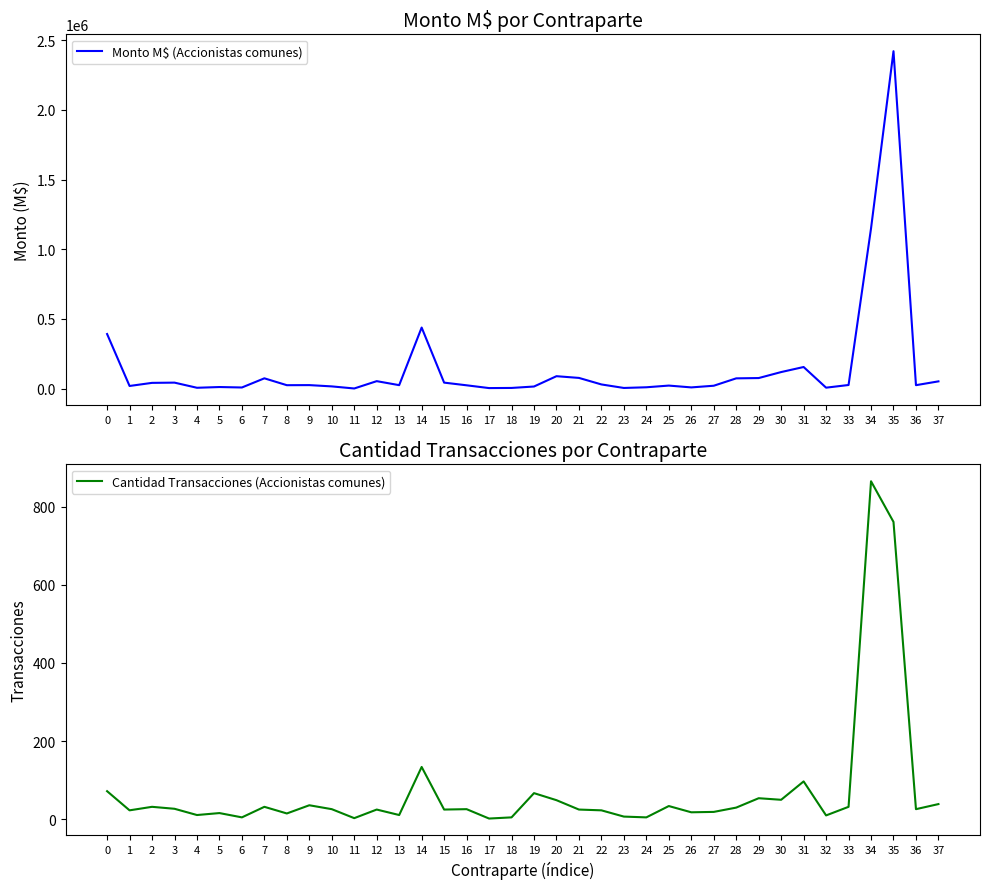

True or false: Cantidad Transacciones (Accionistas comunes) and Monto M$ (Accionistas comunes) cross at least once.

False